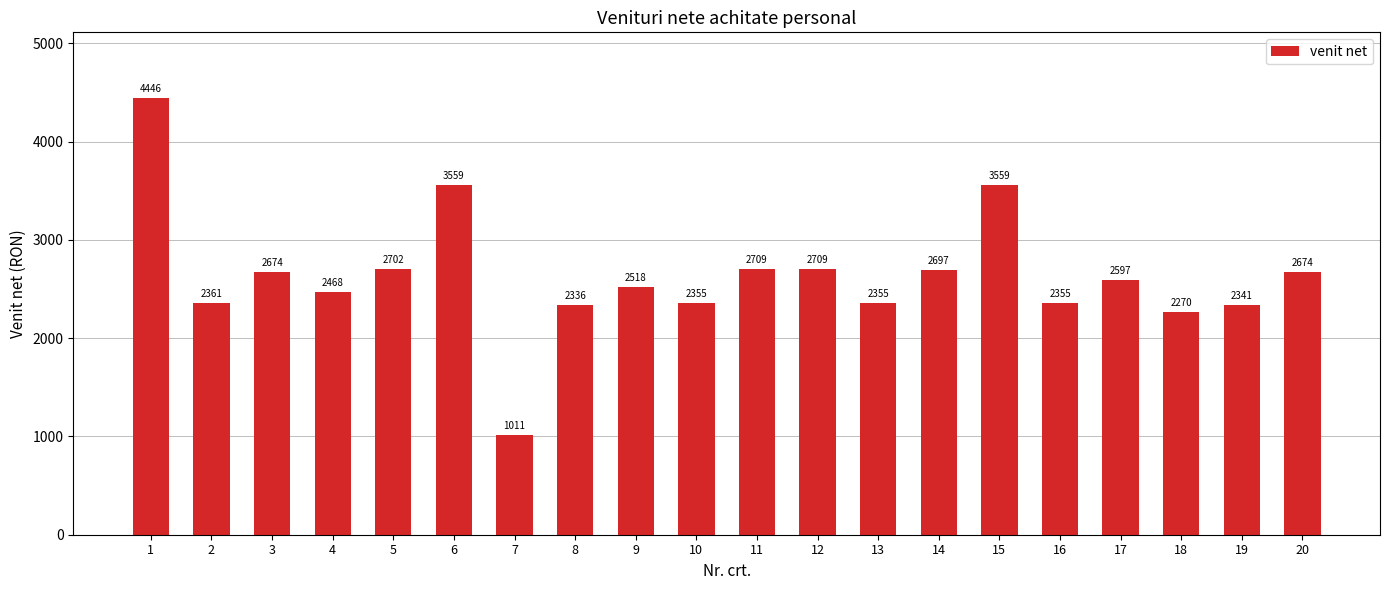

What is the average value?

2635